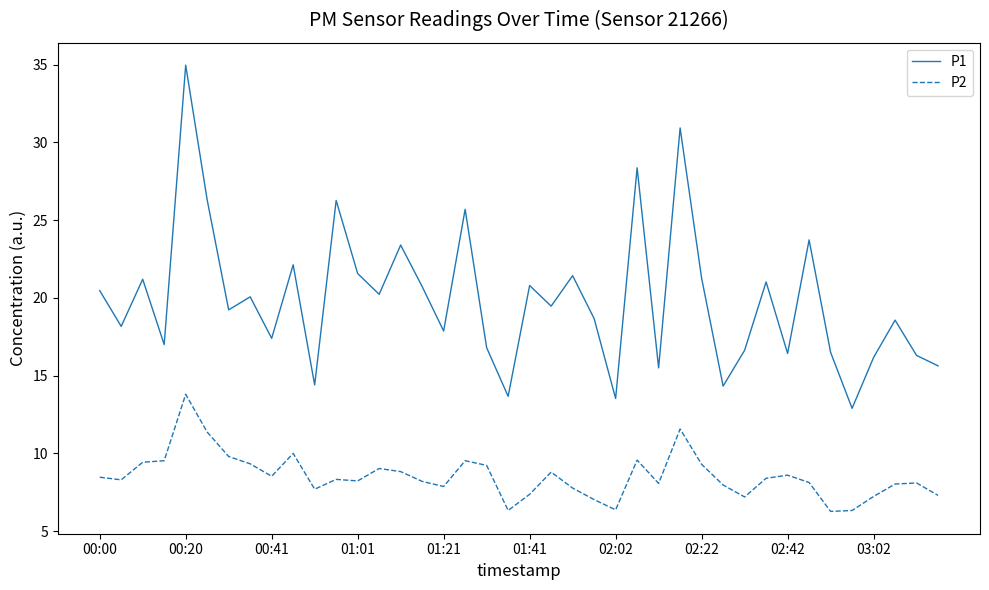

What is the minimum value for P2?

6.3